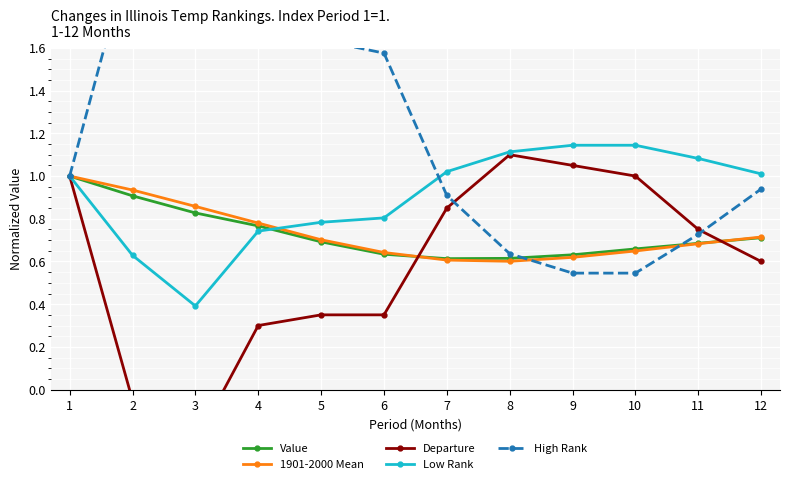

What is the spread (max minus min) of values at 2?

2.1